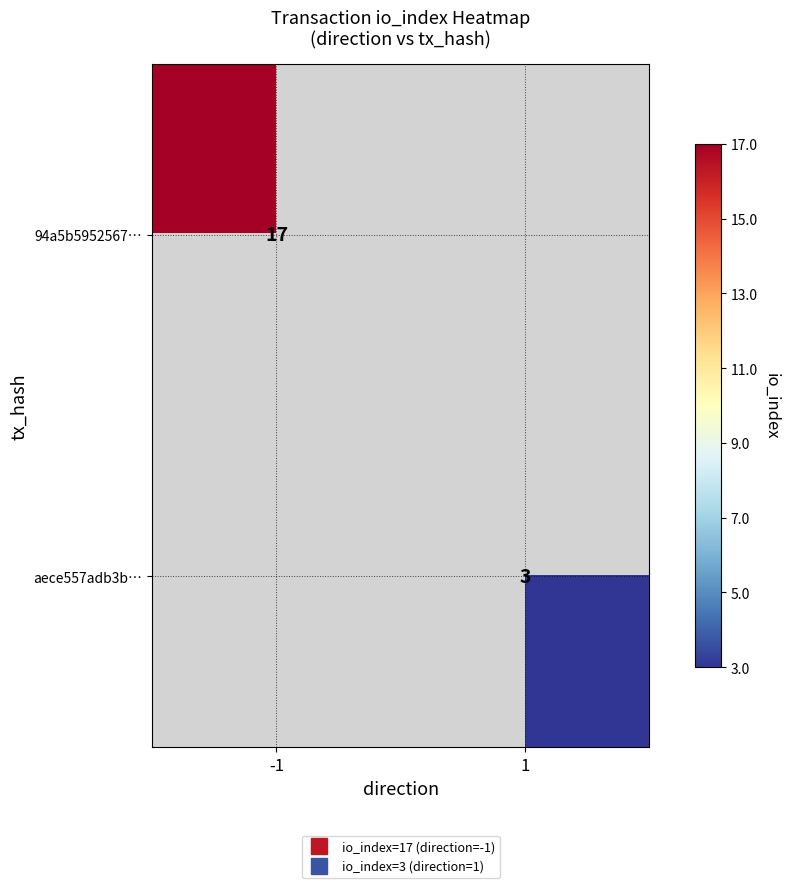

Count the number of data series in this chart.

2